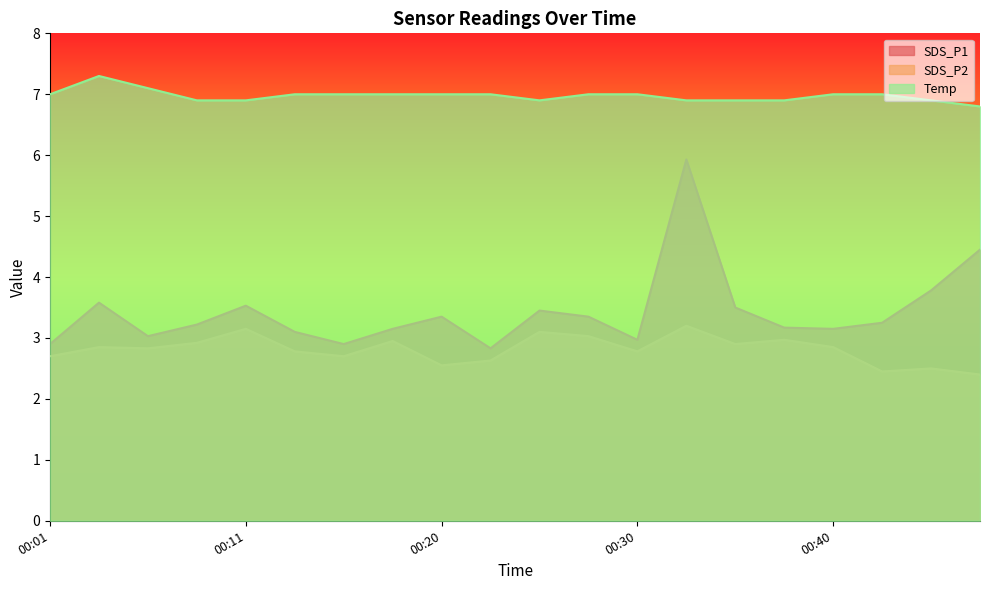

What is the spread (max minus min) of values at 00:33?

3.7